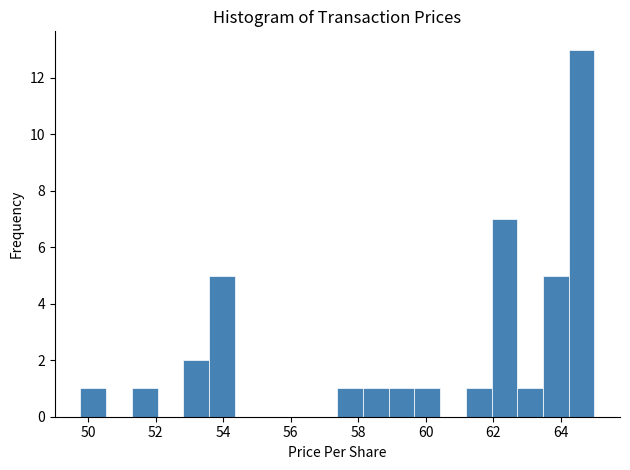

Around what value on the x-axis is the tallest bar? Give the approximate position of its centre, as read against the axis.

64.6